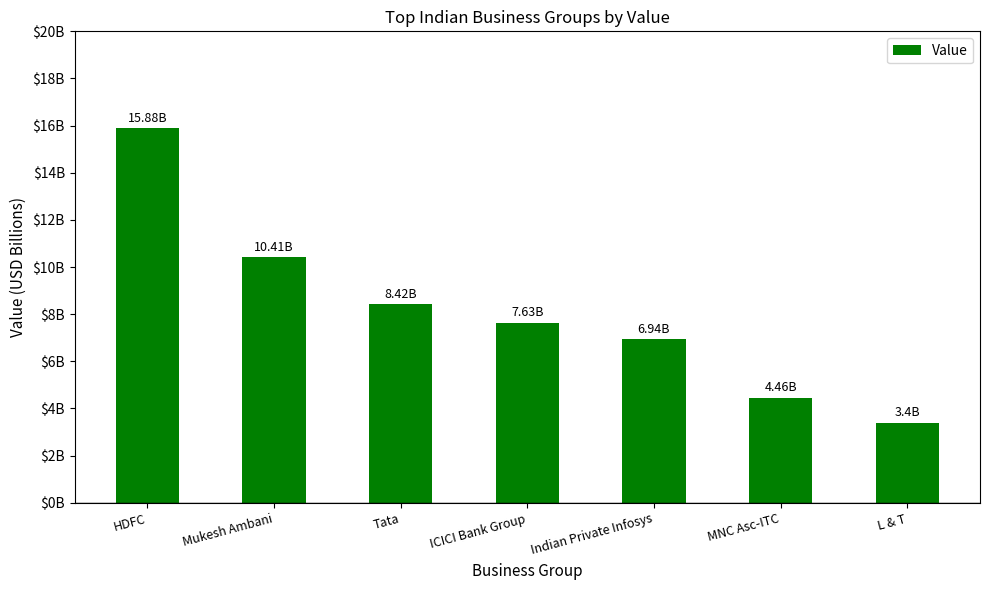

Count the number of categories in the chart.

7